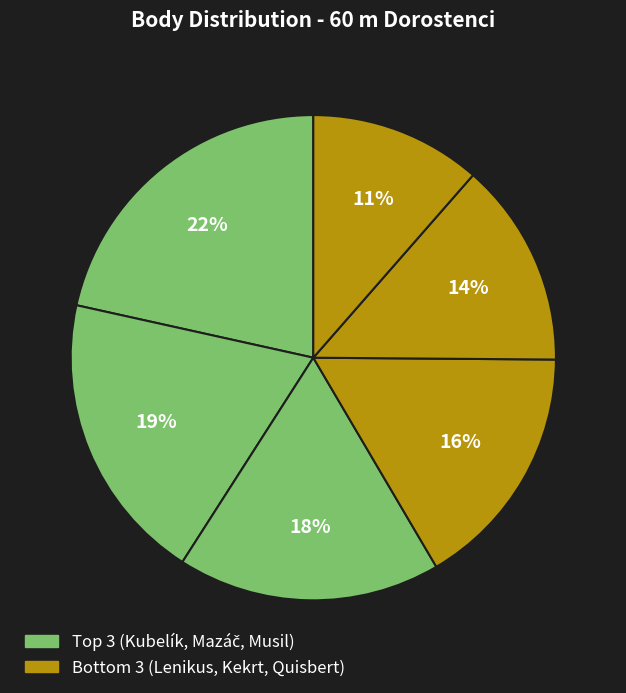

How many segments does this pie chart have?

6